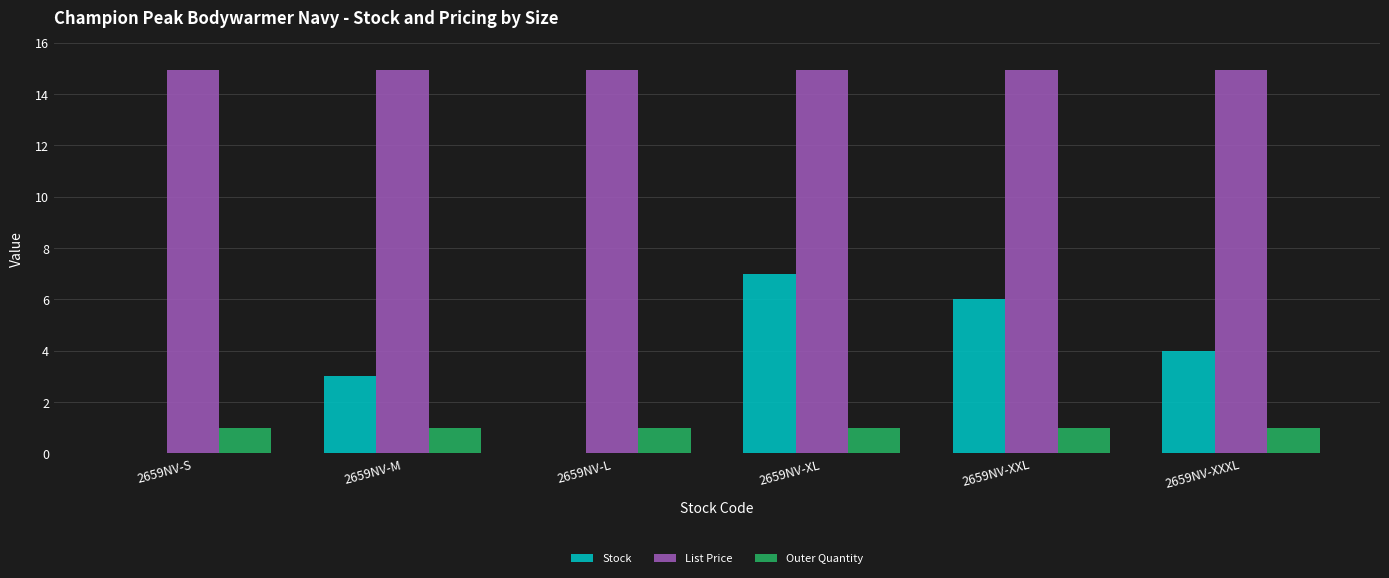

The Stock series shows 6.0 at 2659NV-XXL. True or false?

True